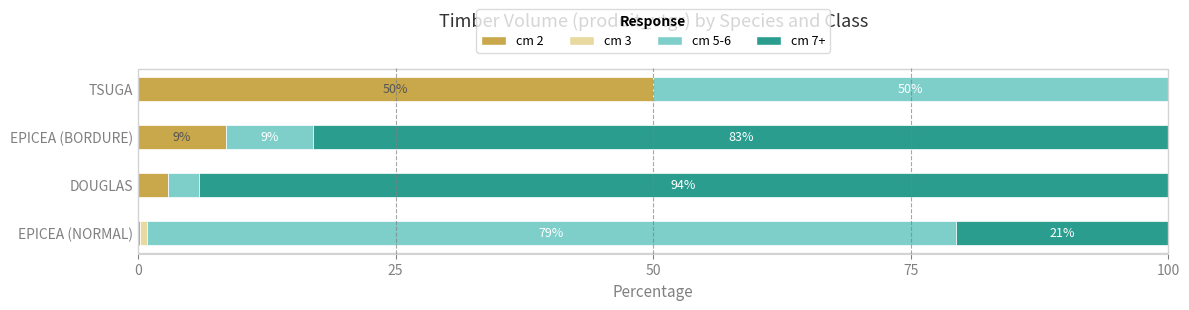

What value does the cm 2 series have at TSUGA?

50.0